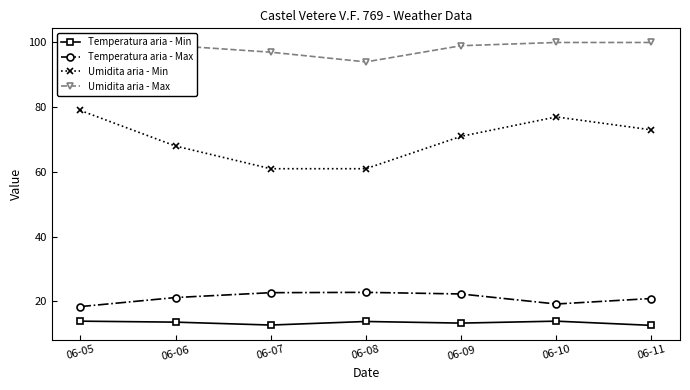

Is it true that Temperatura aria - Min equals 20.8 at 06-11?

False